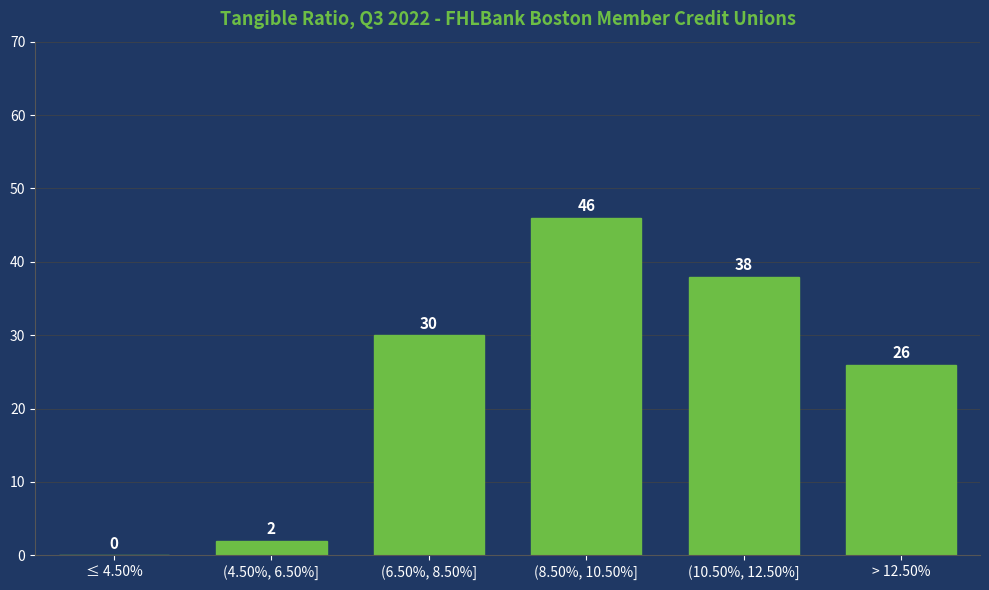

Reading left to right, extract all data points from this chart.

≤ 4.50%=0	(4.50%, 6.50%]=2	(6.50%, 8.50%]=30	(8.50%, 10.50%]=46	(10.50%, 12.50%]=38	> 12.50%=26